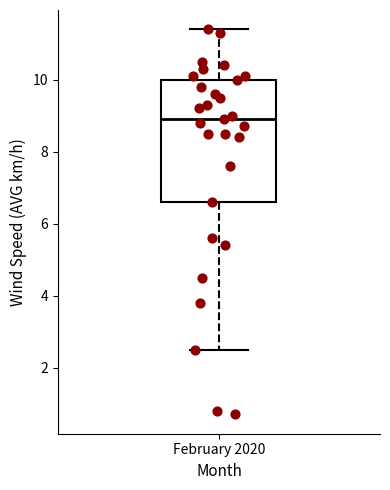

Transcribe this box plot: give where the median line is, the range the box spans, and where the two whiskers end, as read against the y-axis. The values are not printed on the chart, so give them approximately, as read against the axis.

median 9.0, box 6.6 to 10.0, whiskers 2.6 to 11.4